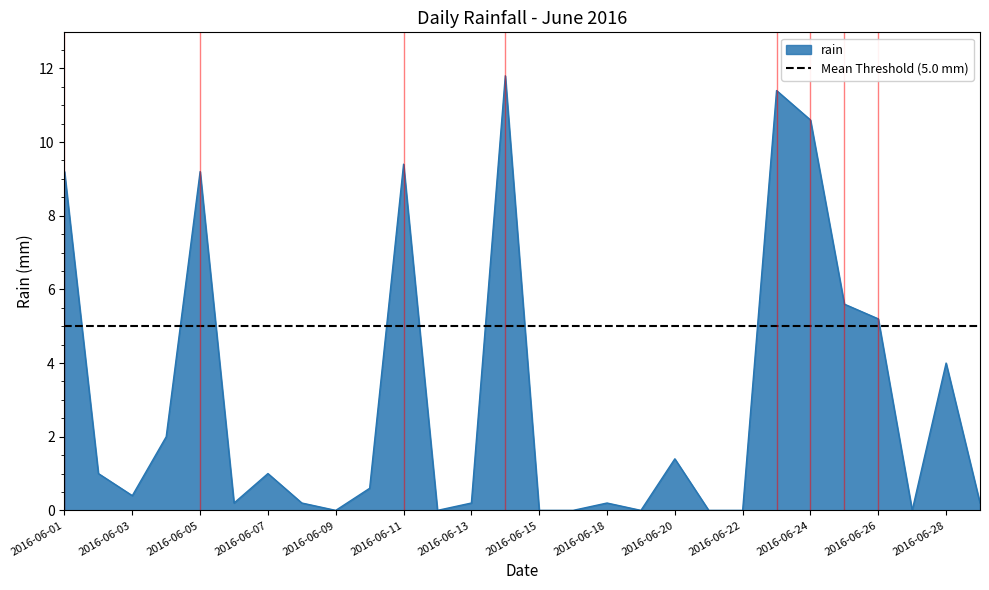

What value does the data have at 2016-06-05?

9.2